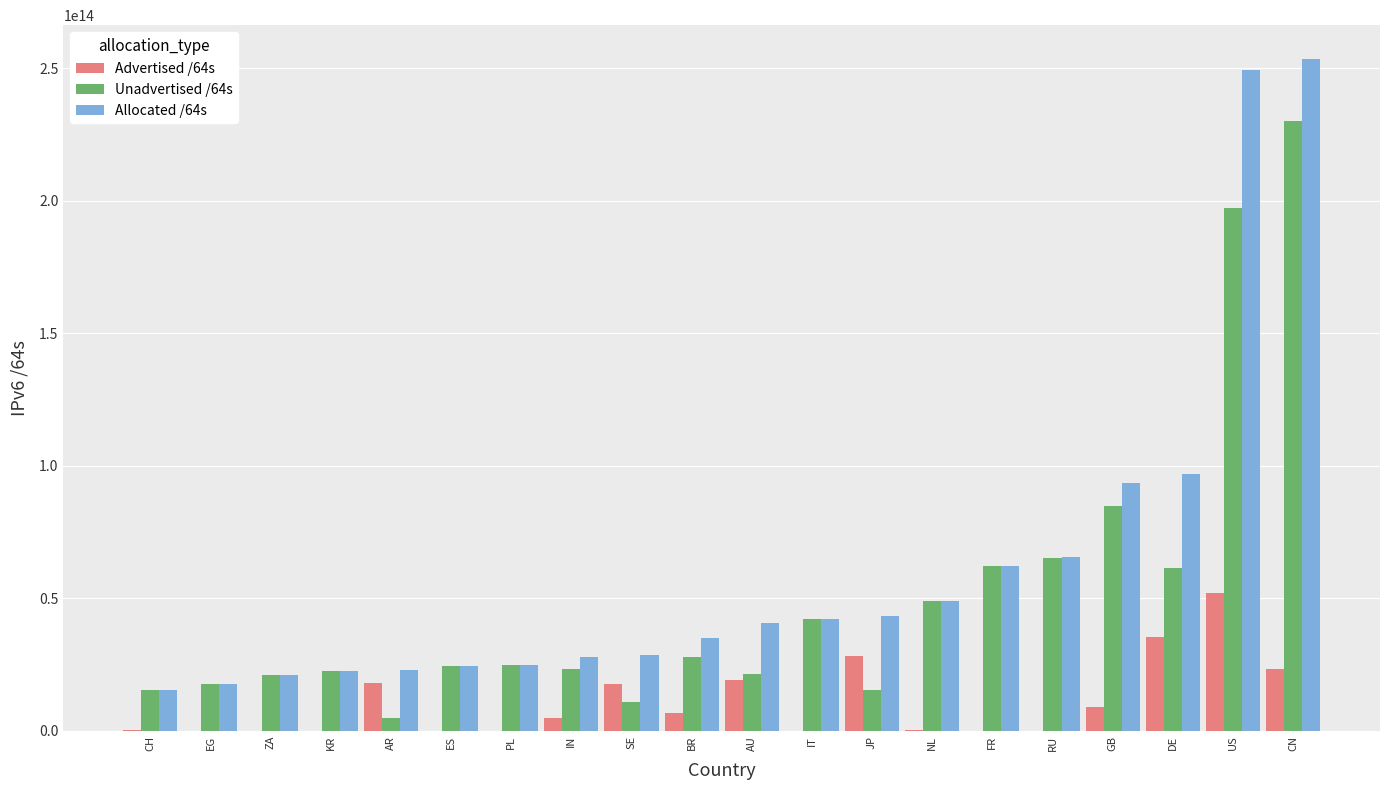

Is the value of Advertised /64s at NL greater than the value of Unadvertised /64s at CN?

No